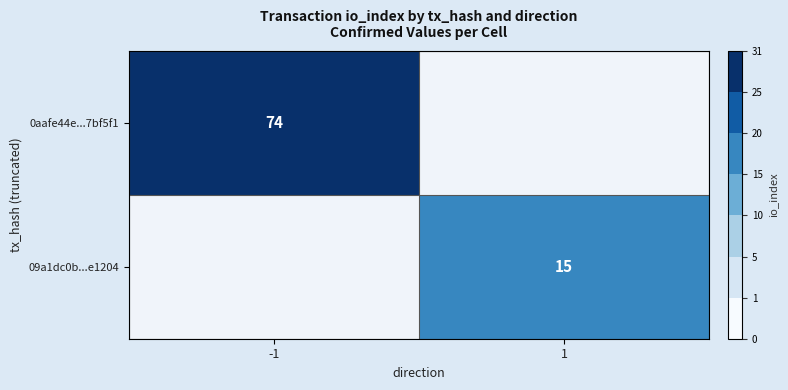

True or false: 0aafe44e...7bf5f1 has a value of 29 at -1.

False